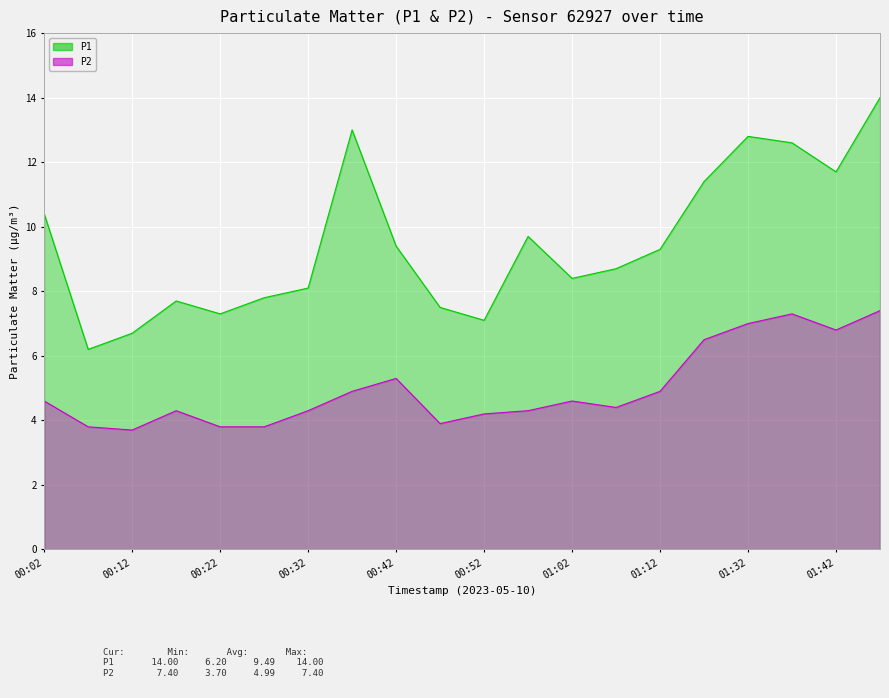

How many data points in P2 are less than 4?

5